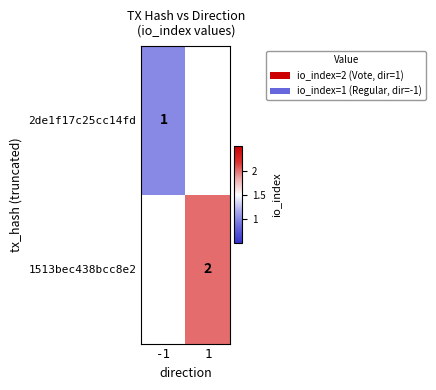

The 1513bec438bcc8e2 series shows 3 at 1. True or false?

False